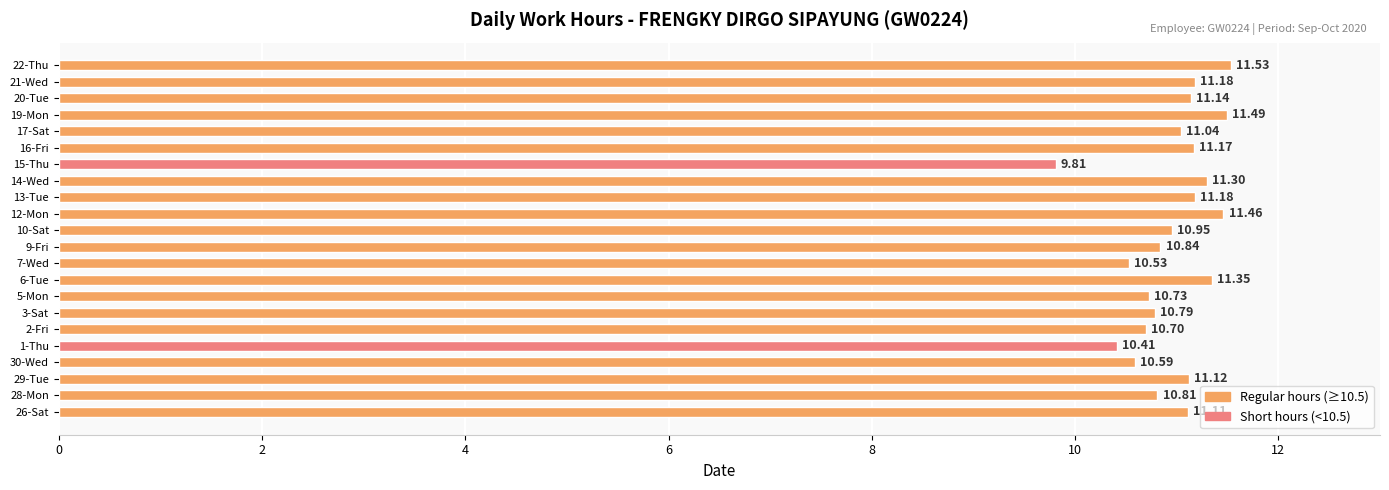

What is the difference between the values at 16-Fri and 30-Wed?

0.6